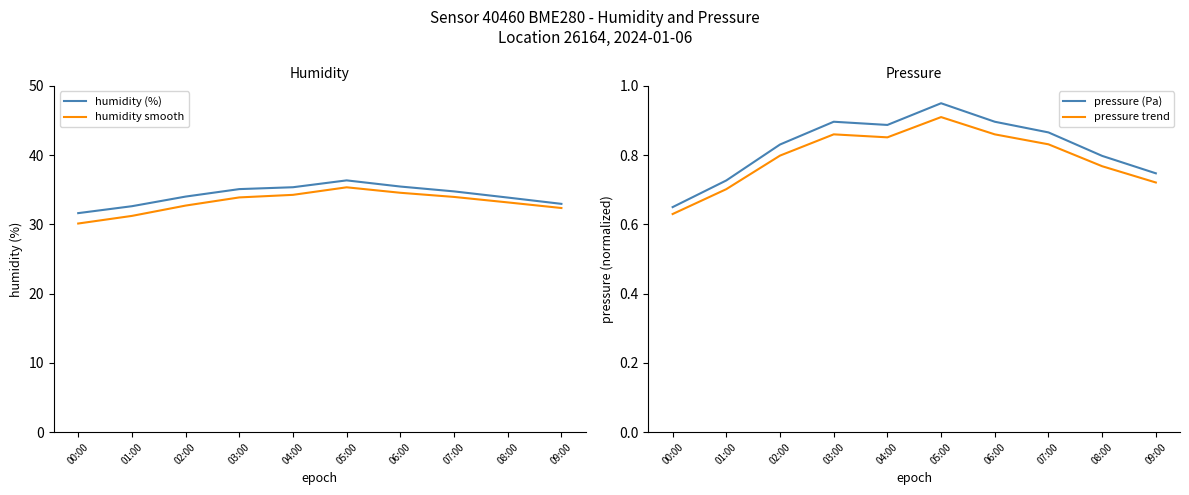

What is the total value across all series at 05:00?

73.6